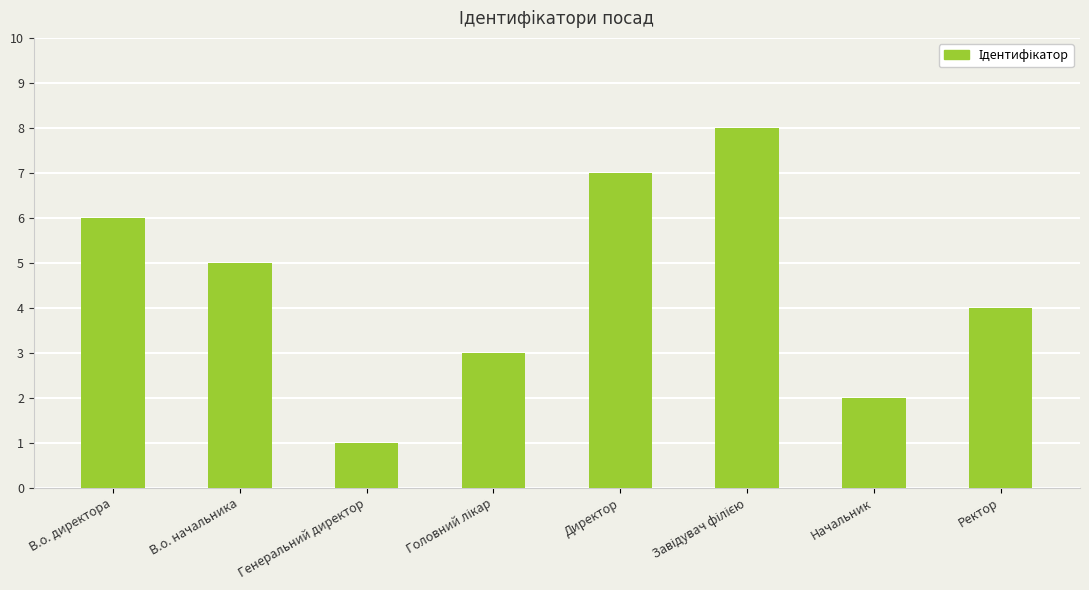

Approximately how many times larger is the value at В.о. директора compared to Ректор?

1.5